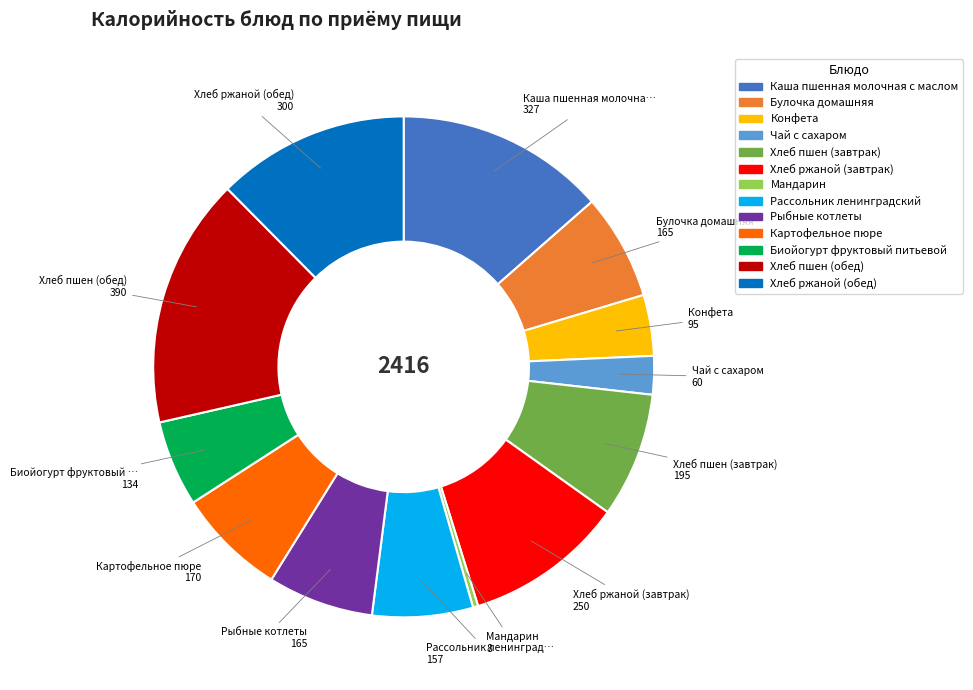

Is it true that Каша пшенная молочная с маслом is 1% of the pie?

False